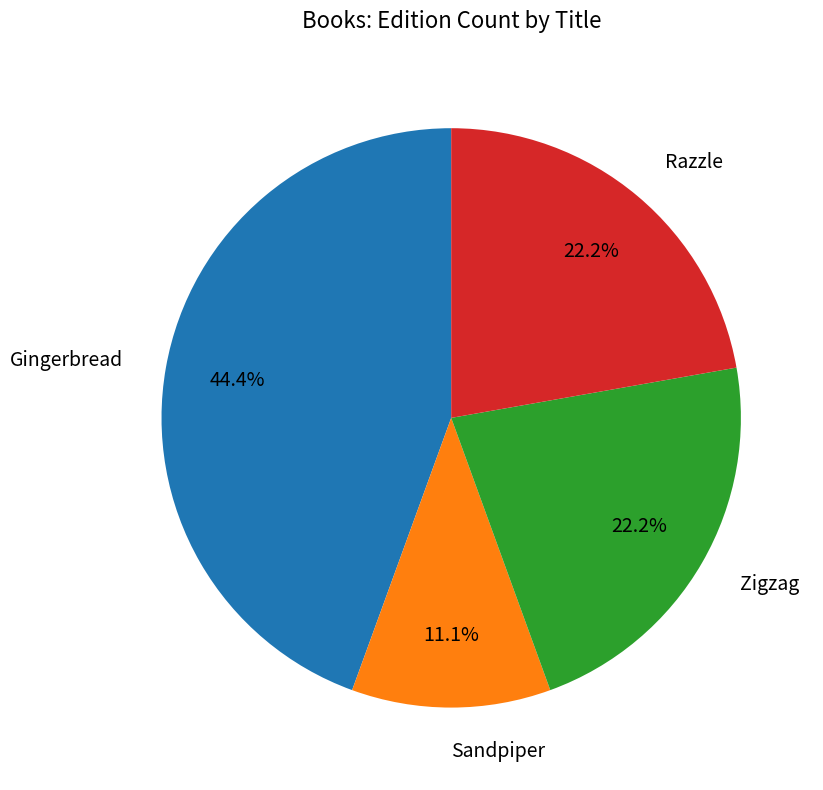

Is there any slice that represents more than half of the pie?

No